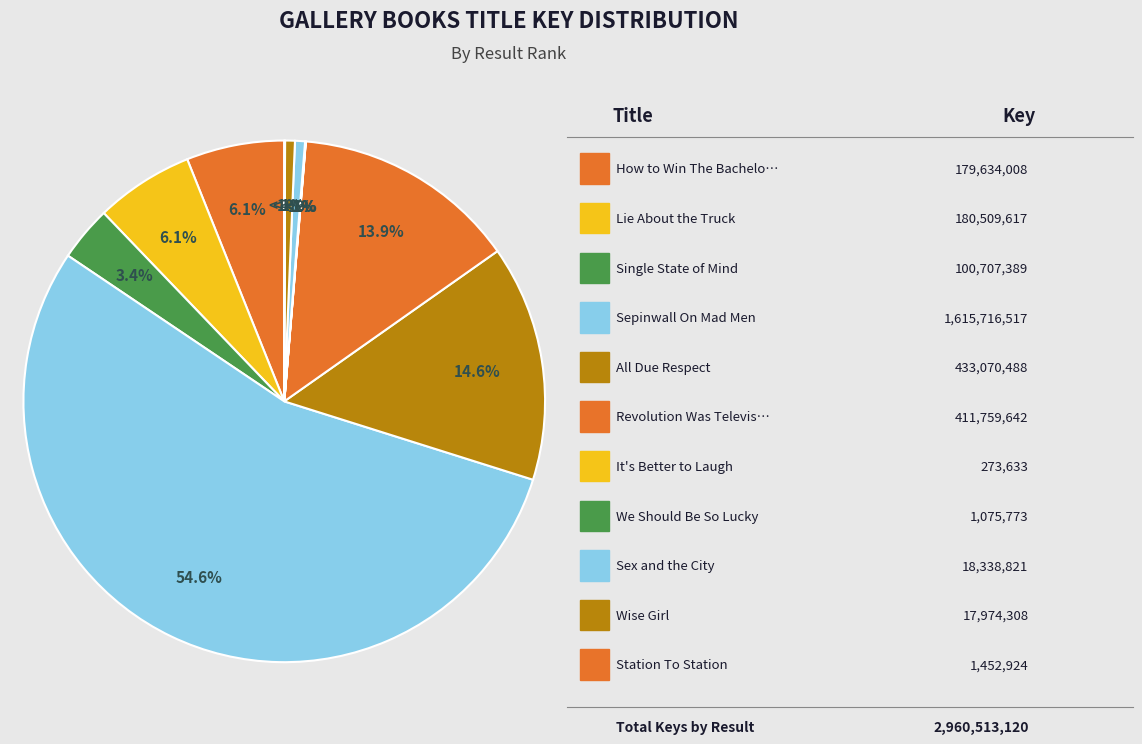

Is there any slice that represents more than half of the pie?

Yes